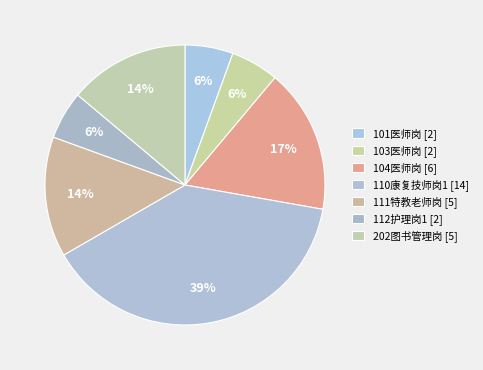

How many segments does this pie chart have?

7